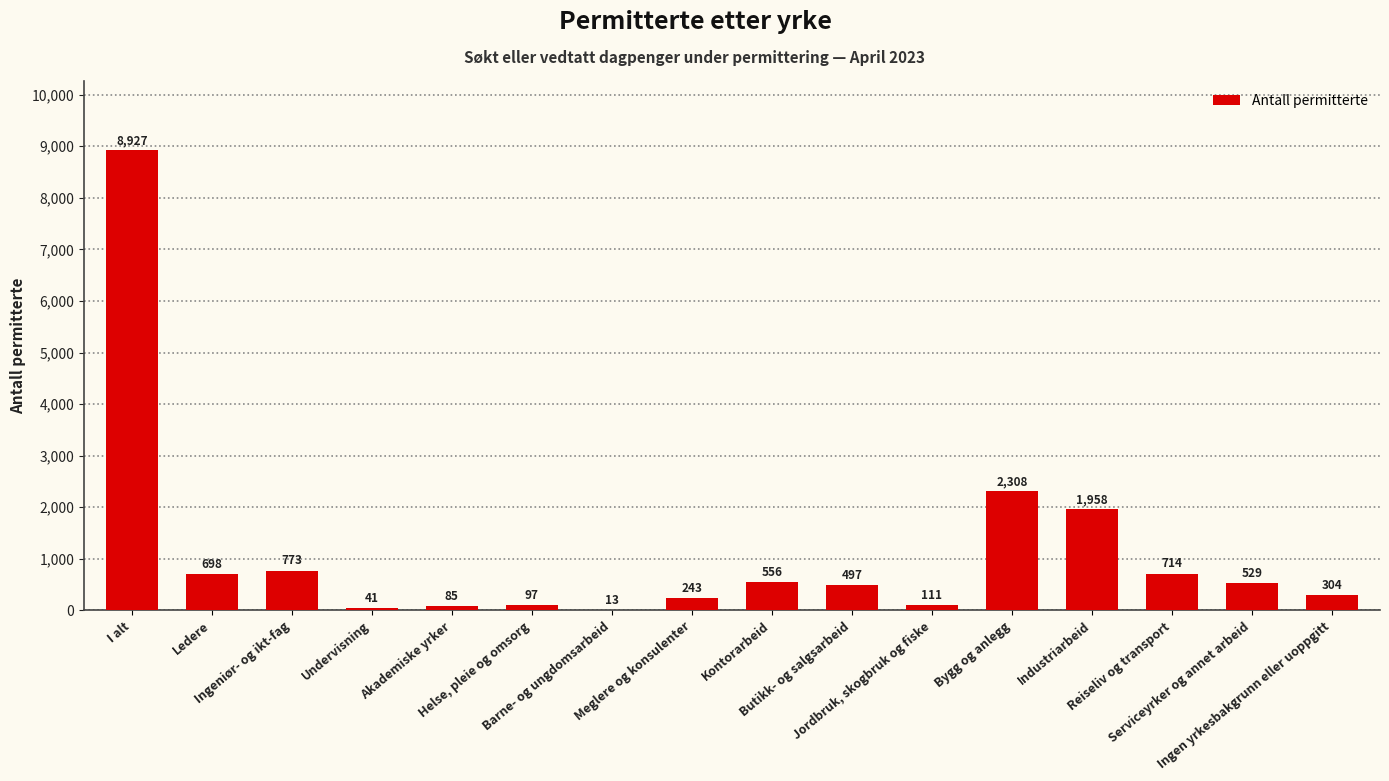

What is the greatest value displayed?

8927